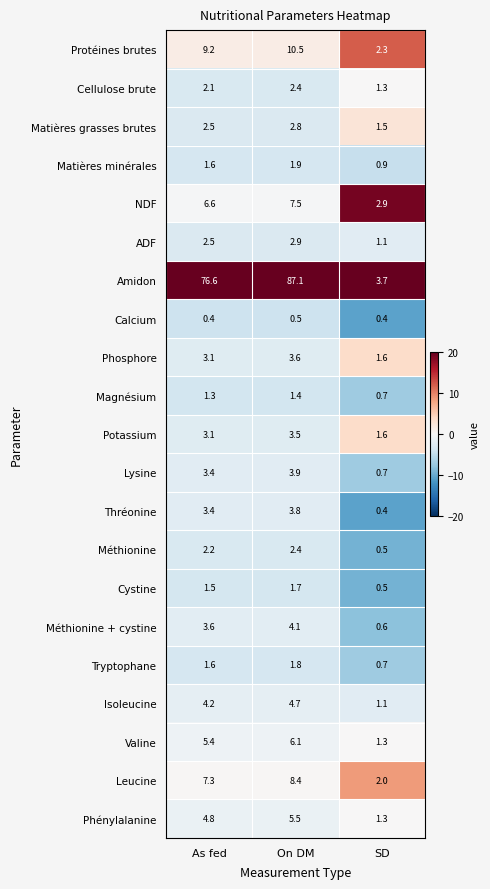

What is the difference between the second highest and minimum values in the Isoleucine series?

3.1